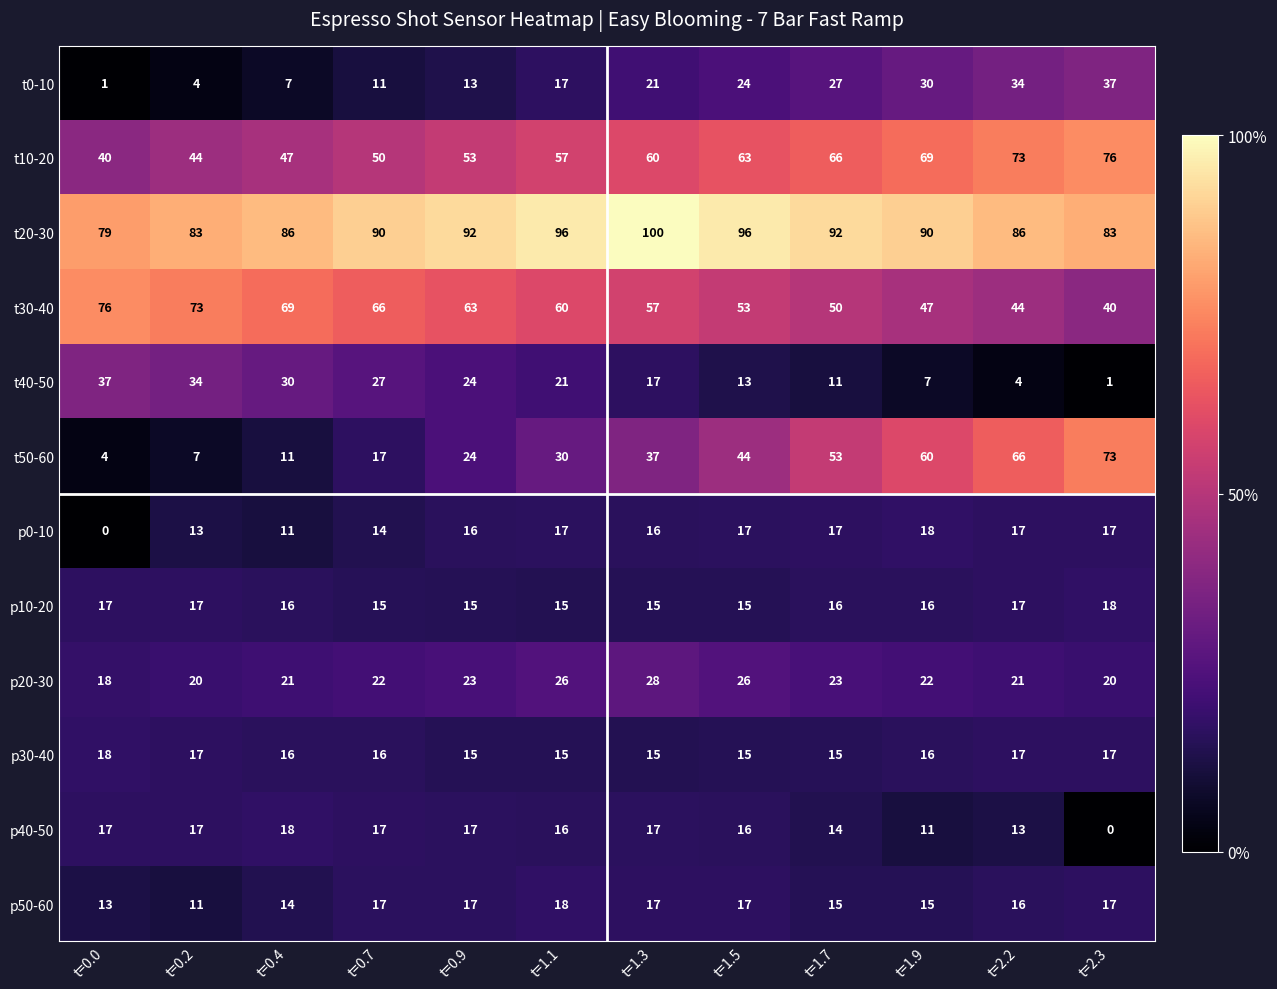

What is the spread (max minus min) of values at t=1.5?

83